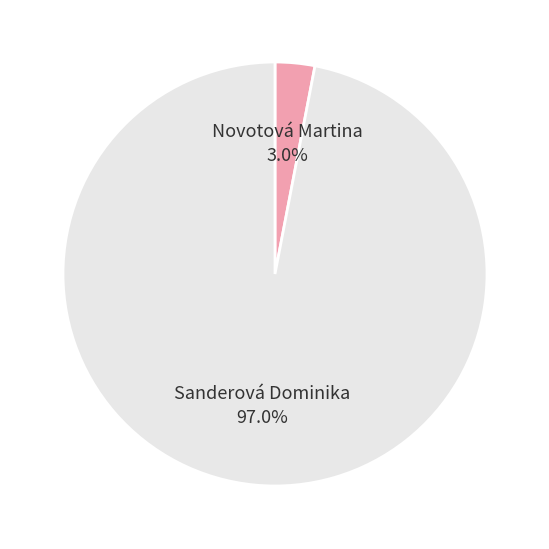

Which slice is the largest?

Sanderová Dominika